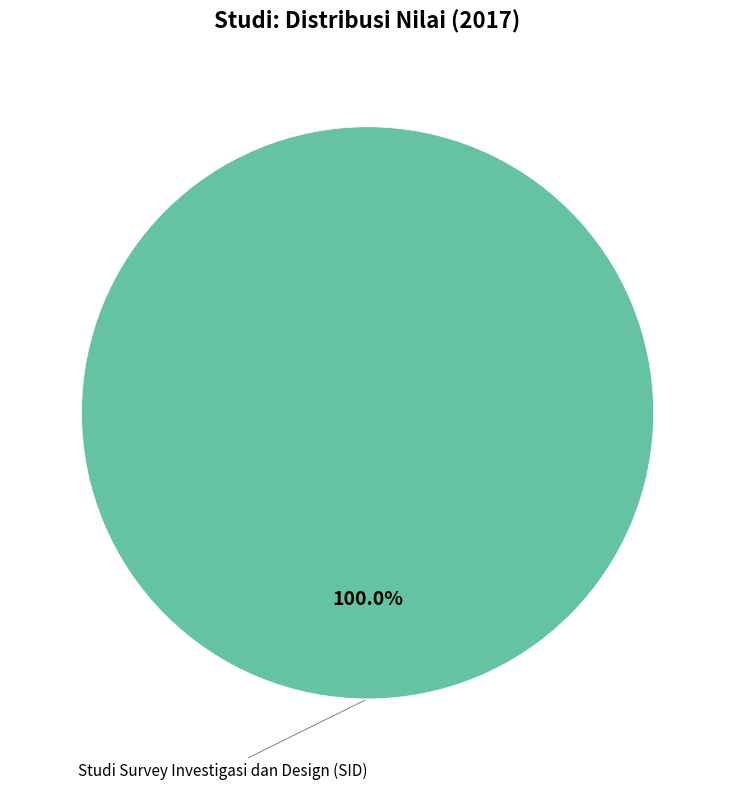

Does any single category account for the majority?

Yes